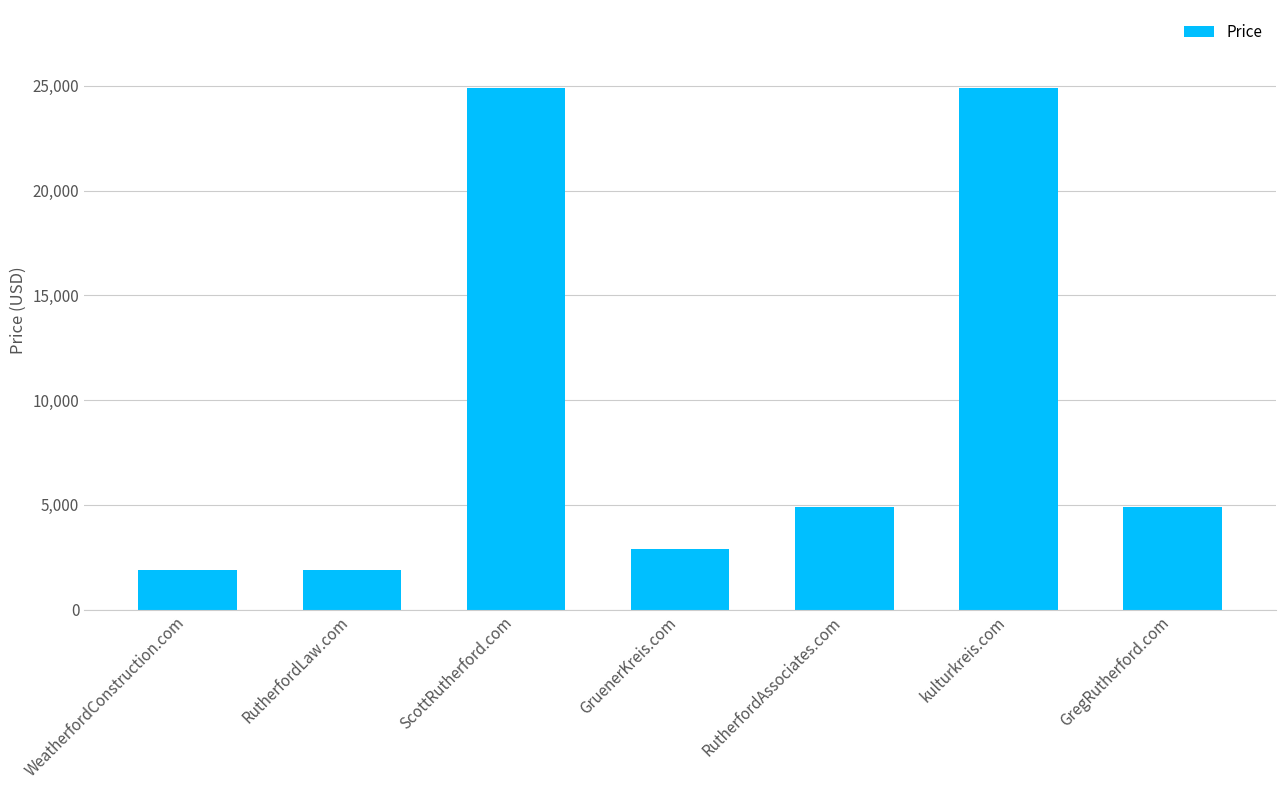

How many data points does each series have?

7